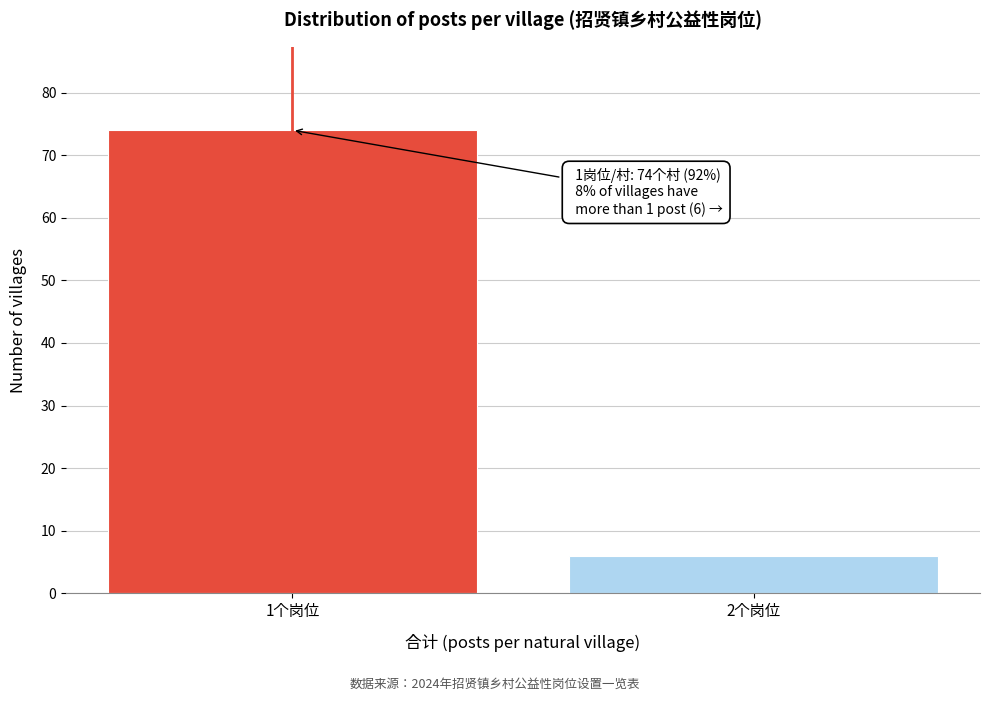

Reading left to right, extract all data points from this chart.

1个岗位=74	2个岗位=6